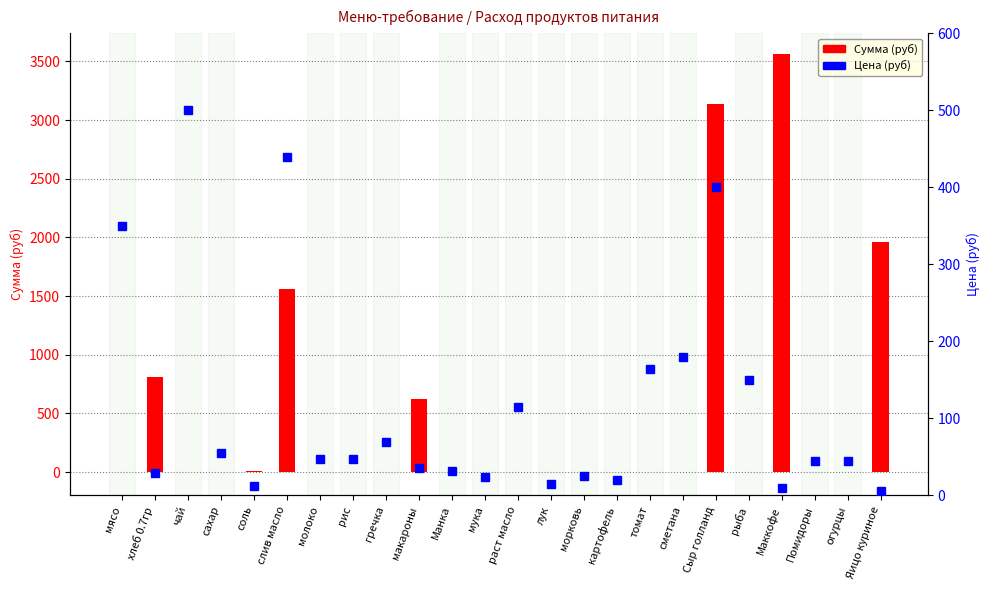

True or false: Сумма (руб) has a value of 623.0 at макароны.

True